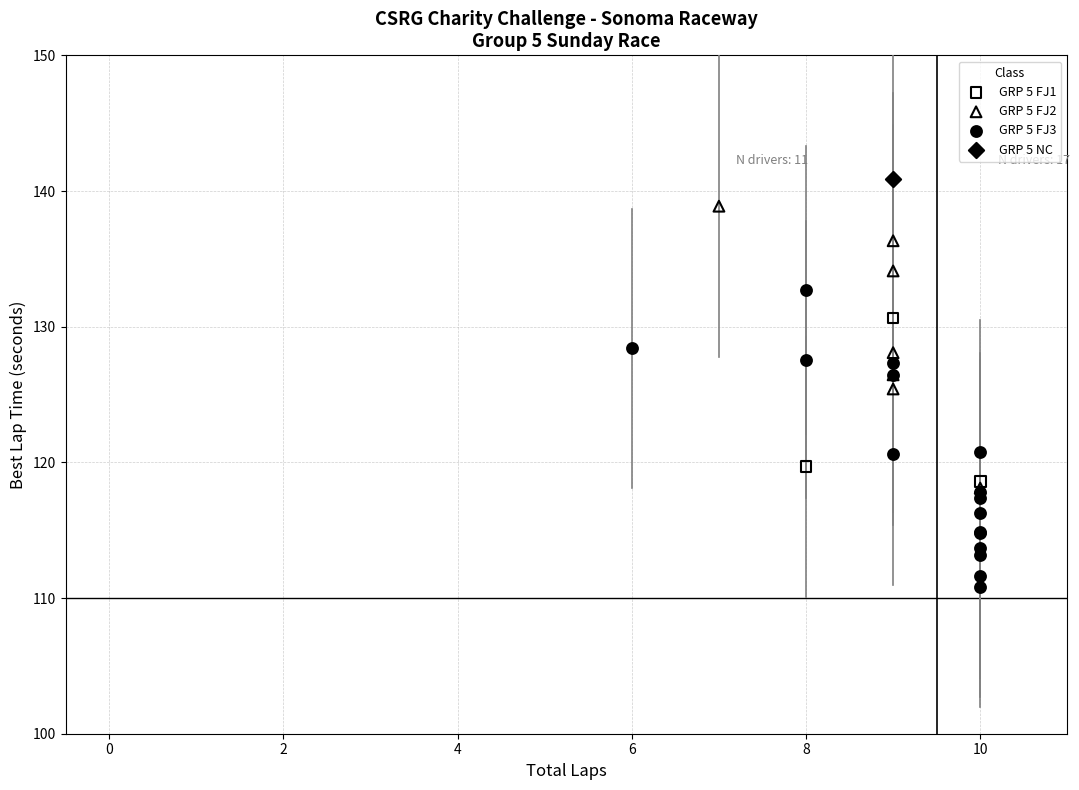

What are all the series names shown in the legend?

GRP 5 FJ1, GRP 5 FJ2, GRP 5 FJ3, GRP 5 NC